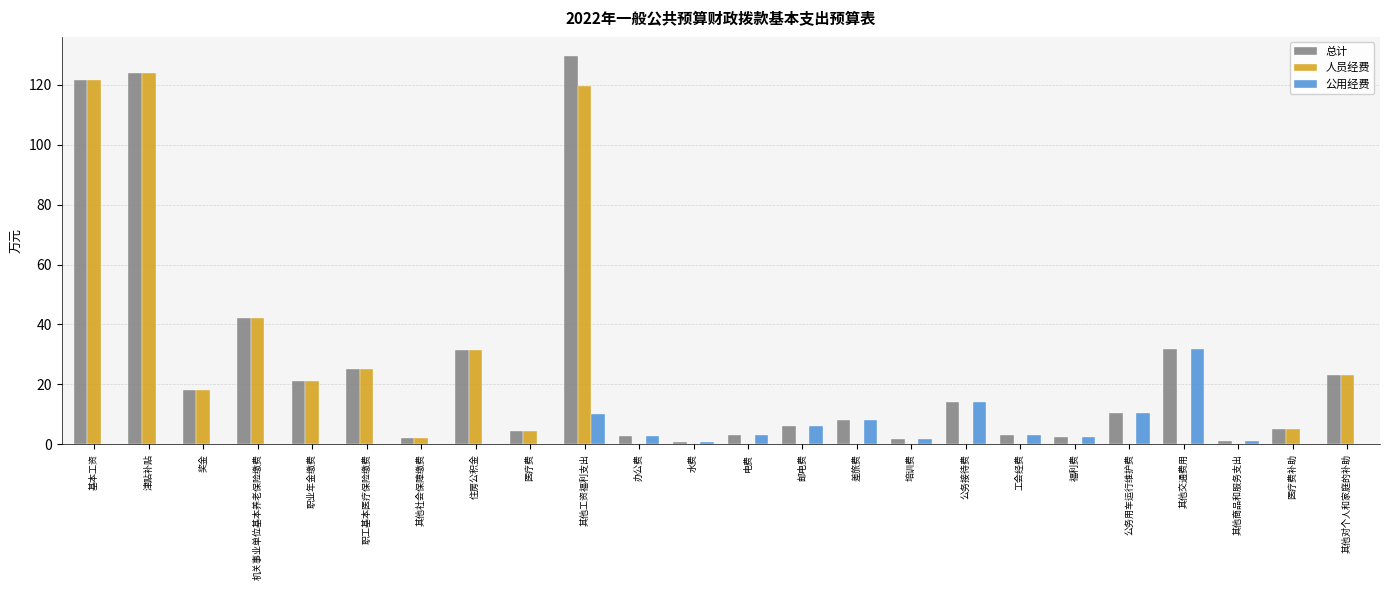

Which series changed the most between 机关事业单位基本养老保险缴费 and 其他工资福利支出?

总计